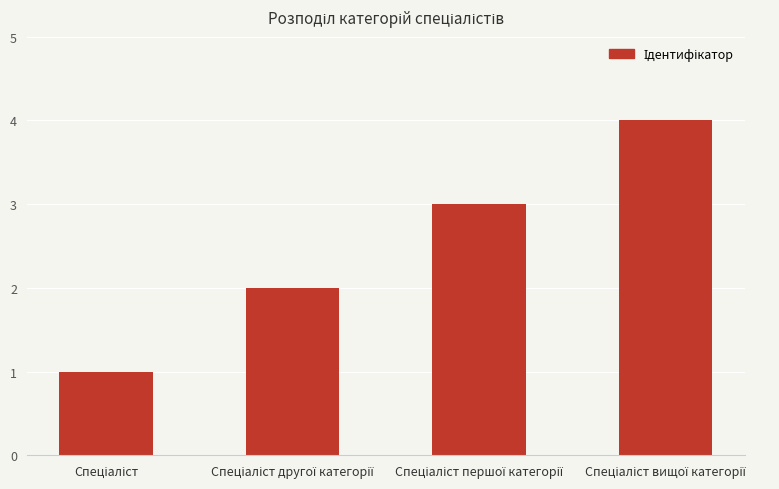

What is the maximum value shown in the chart?

4